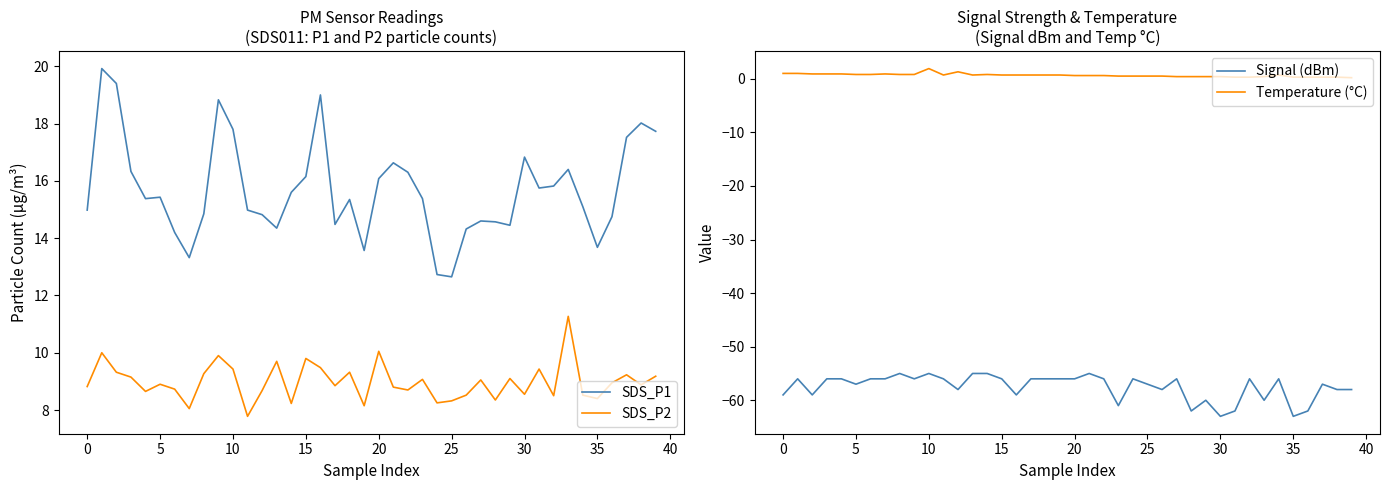

What is the highest value of the Temperature (°C) series?

1.9